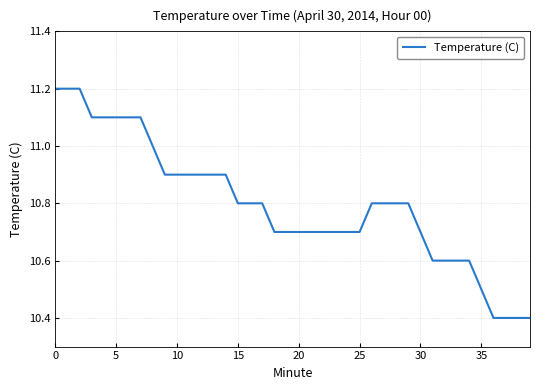

What is the minimum value shown in the chart?

10.4